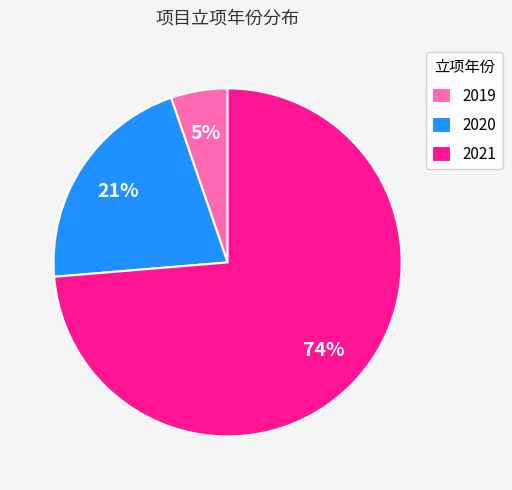

The 2019 slice represents 5% of the pie. True or false?

True